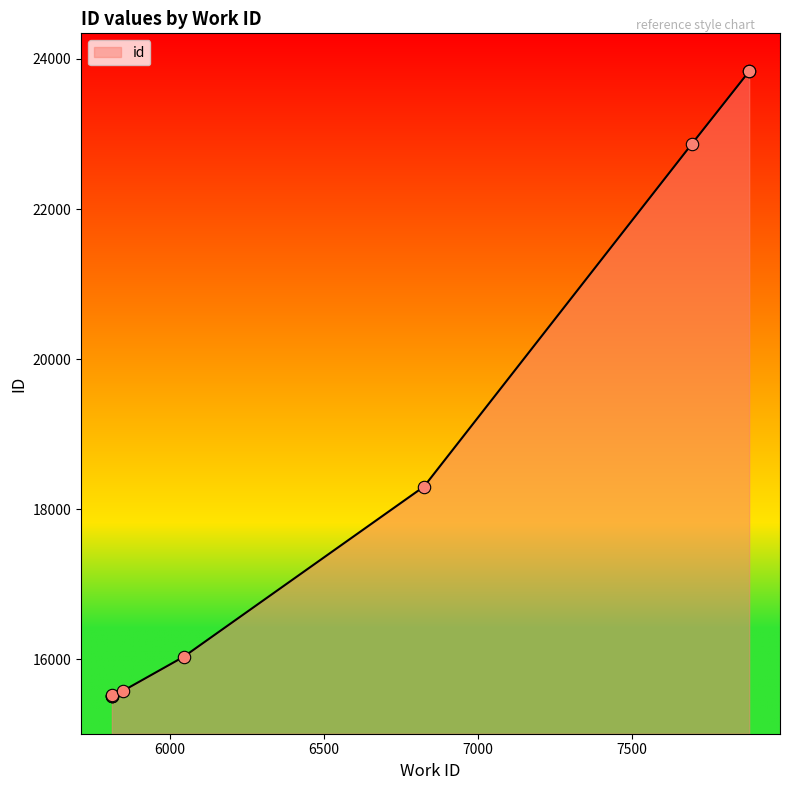

Between 7694 and 7879, which is larger?

7879